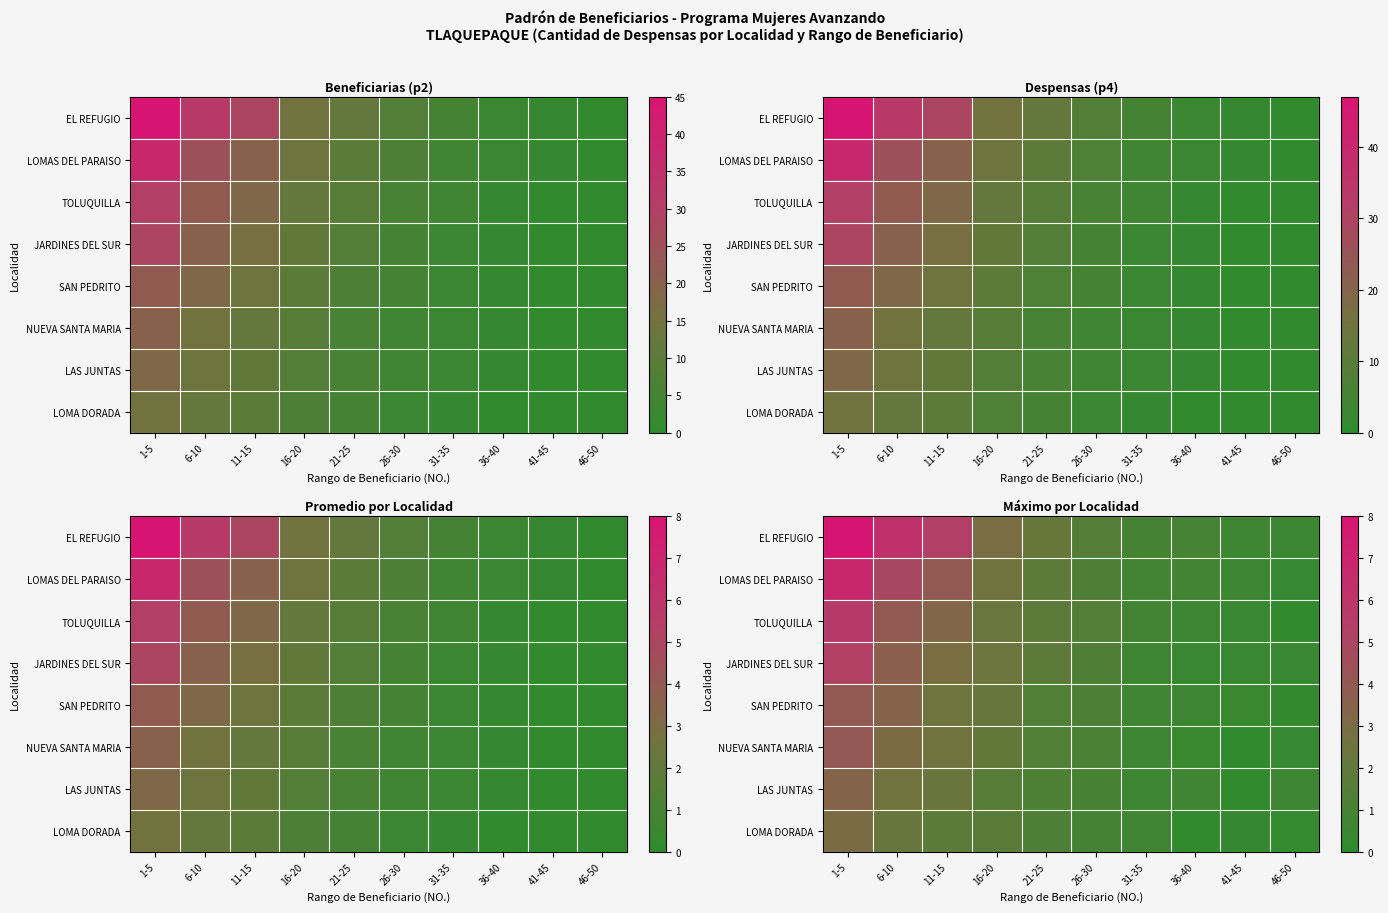

List the series in order of their peak value, lowest first.

LOMA DORADA, LAS JUNTAS, SAN PEDRITO, NUEVA SANTA MARIA, JARDINES DEL SUR, TOLUQUILLA, LOMAS DEL PARAISO, EL REFUGIO